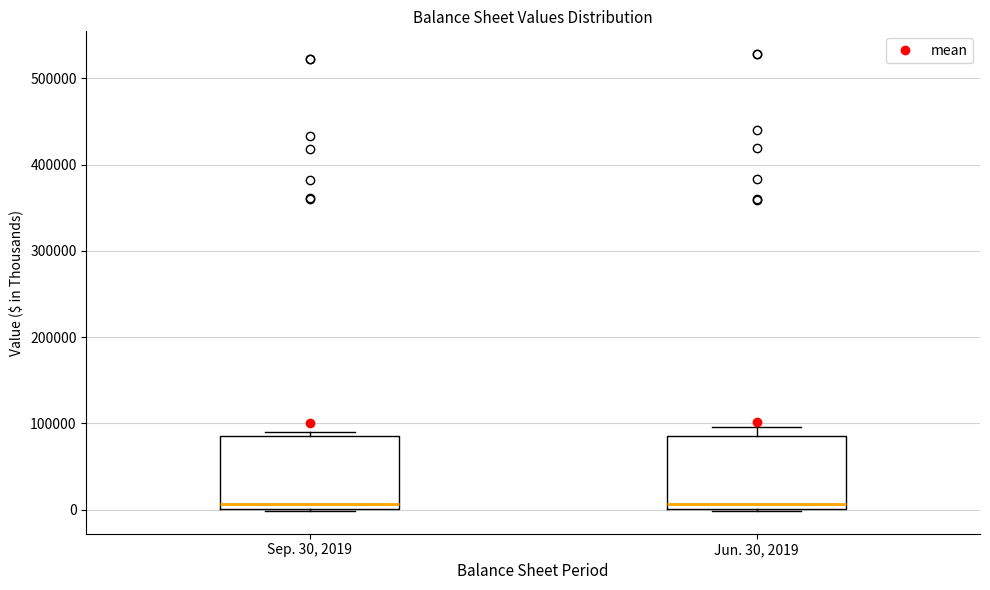

Reading left to right, read every box against the y-axis: the position of its median line, the range the box covers, and the ends of its whiskers. The values are not printed on the chart, so give them approximately, as read against the axis.

Sep. 30, 2019: median 10000, box 0 to 90000, whiskers 0 to 90000 (just above the box's upper edge)
Jun. 30, 2019: median 10000, box 0 to 90000, whiskers 0 to 100000